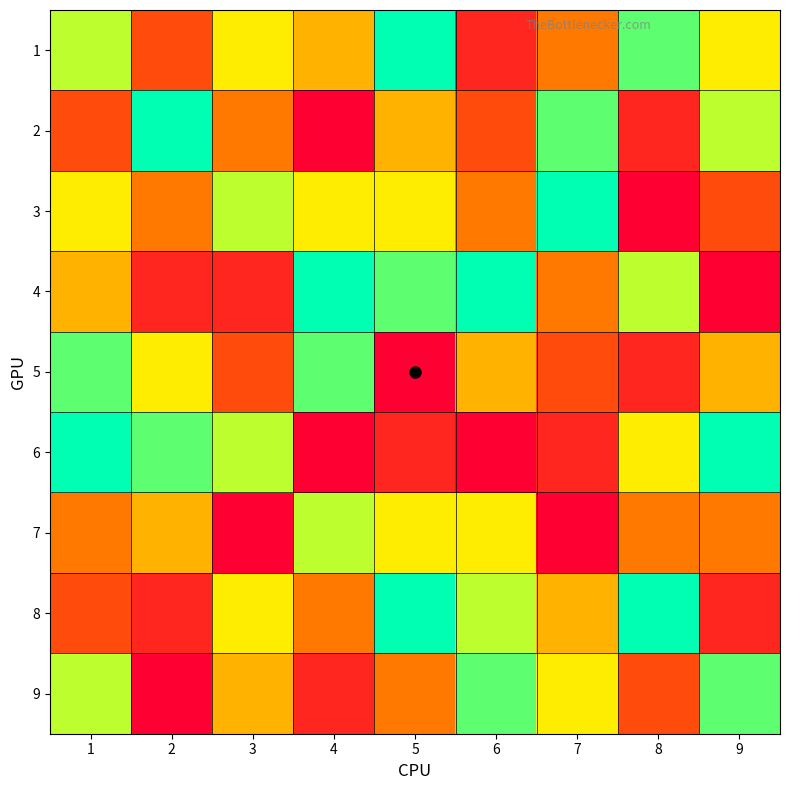

How many series are shown in this chart?

9